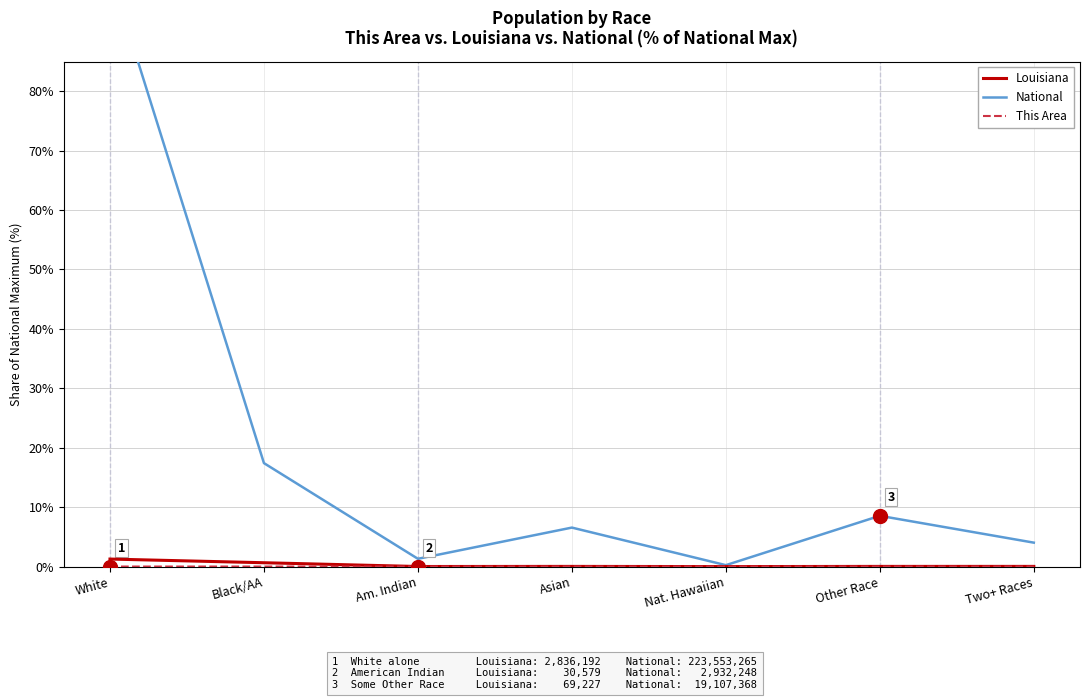

Which category has the highest value in the This Area series?

White